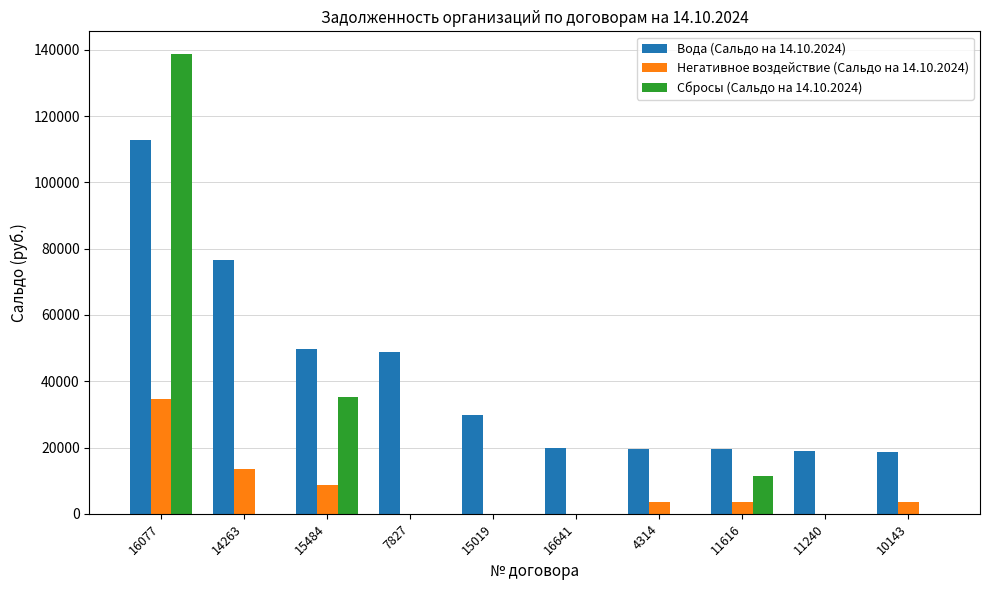

At which label is Негативное воздействие (Сальдо на 14.10.2024) closest to 17343?

14263